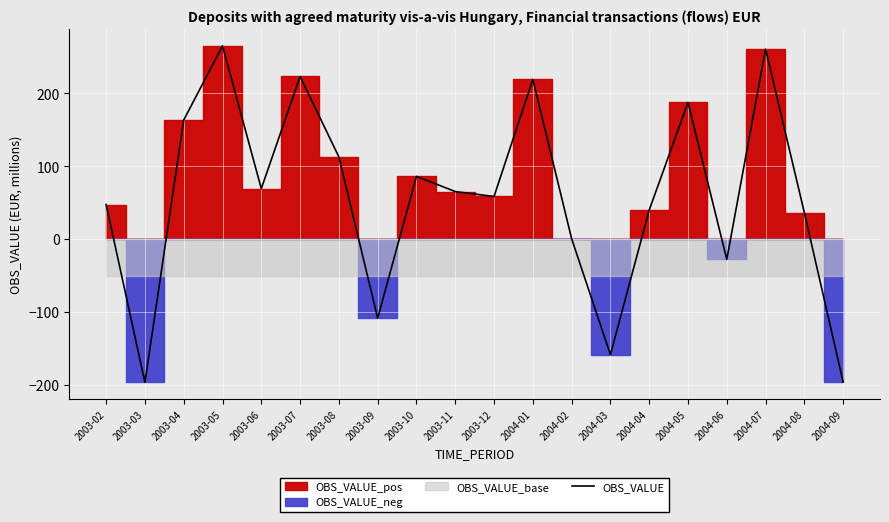

The chart shows a value of 132.0 at 2003-10. True or false?

False